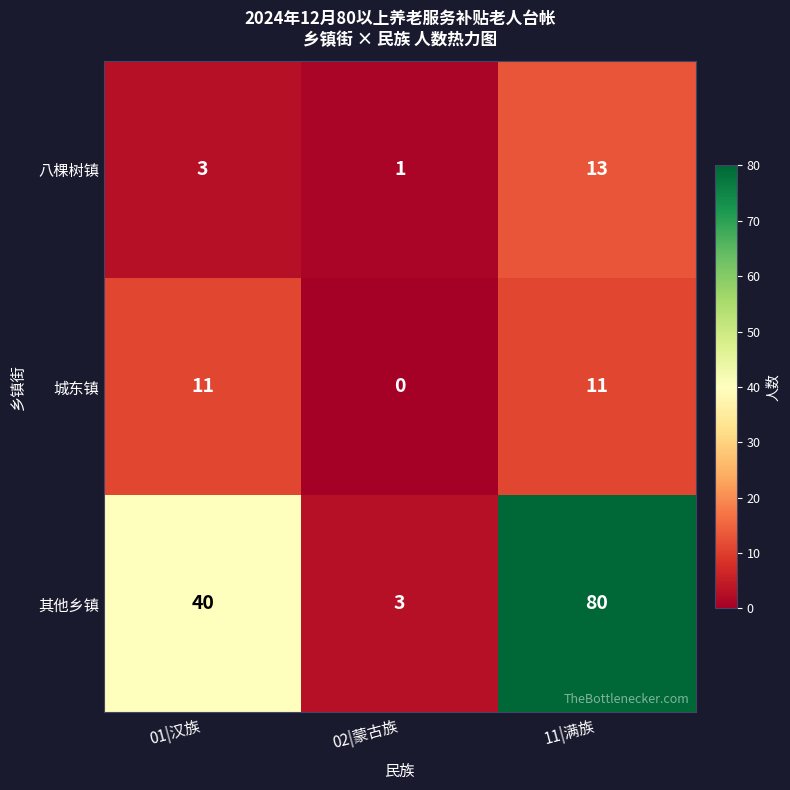

What is the greatest value displayed?

80